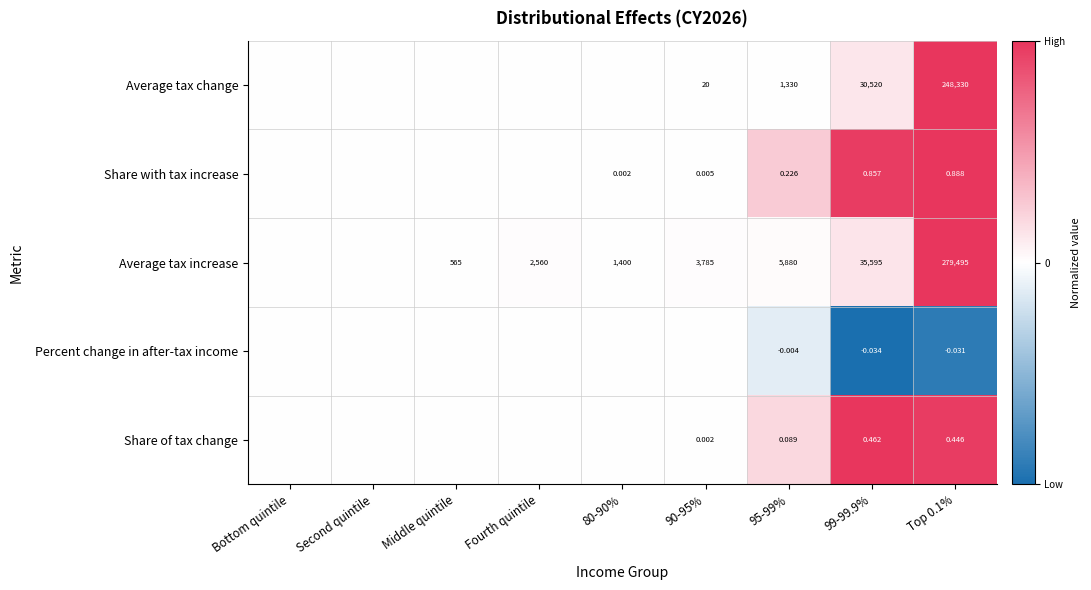

Is the value of Percent change in after-tax income at 99-99.9% greater than the value of Average tax change at 90-95%?

No